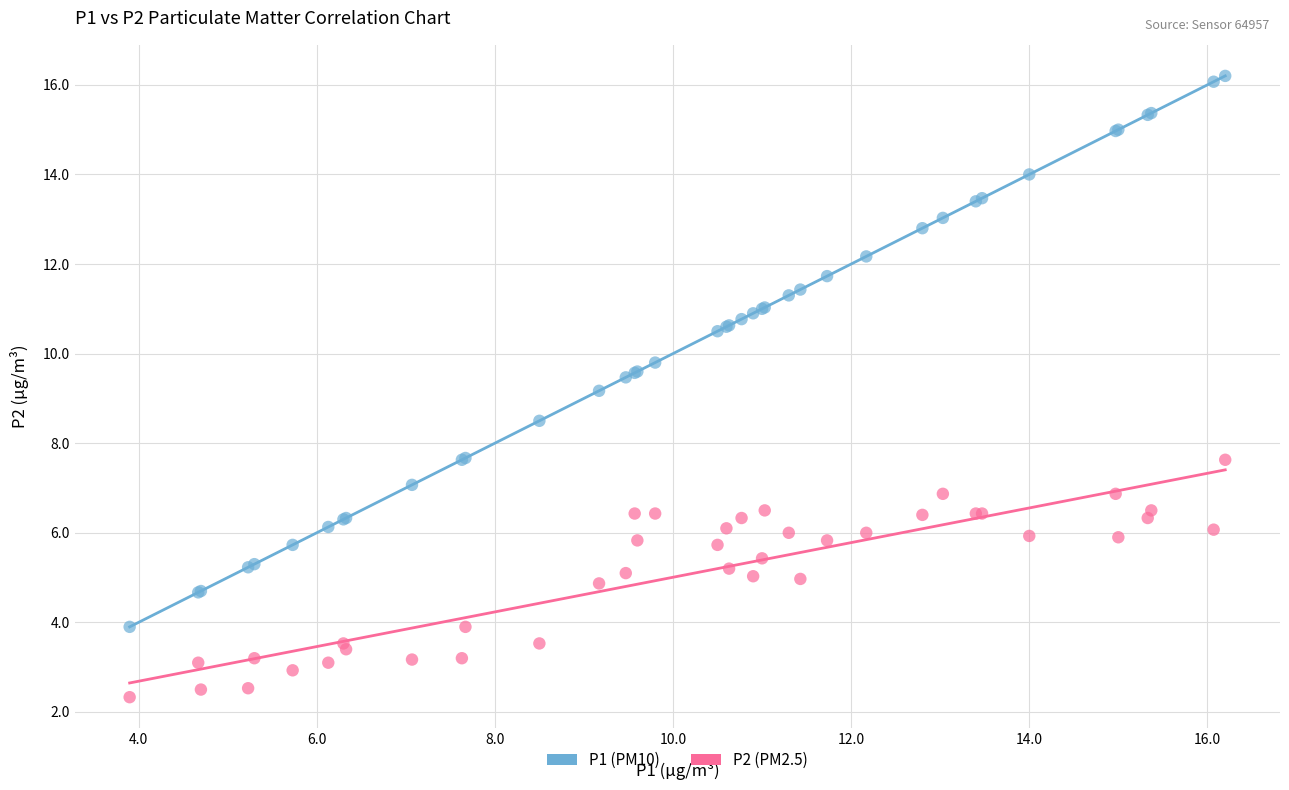

Across all series, what Y value is closest to 9?

9.2